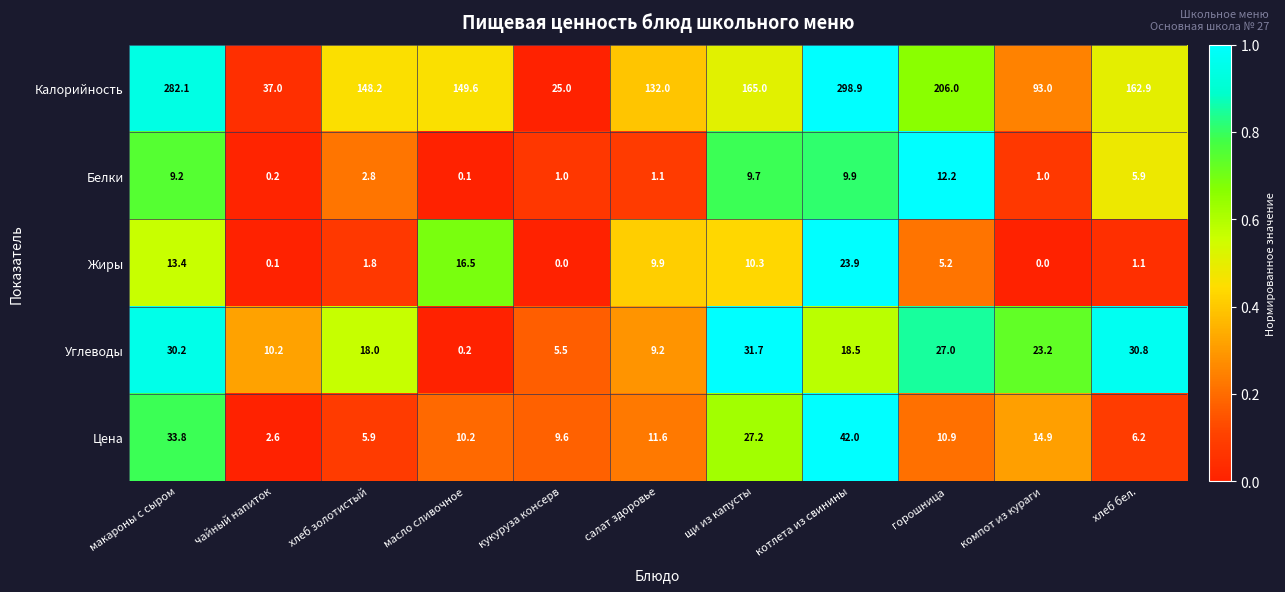

Which series has the largest range (max minus min)?

Калорийность